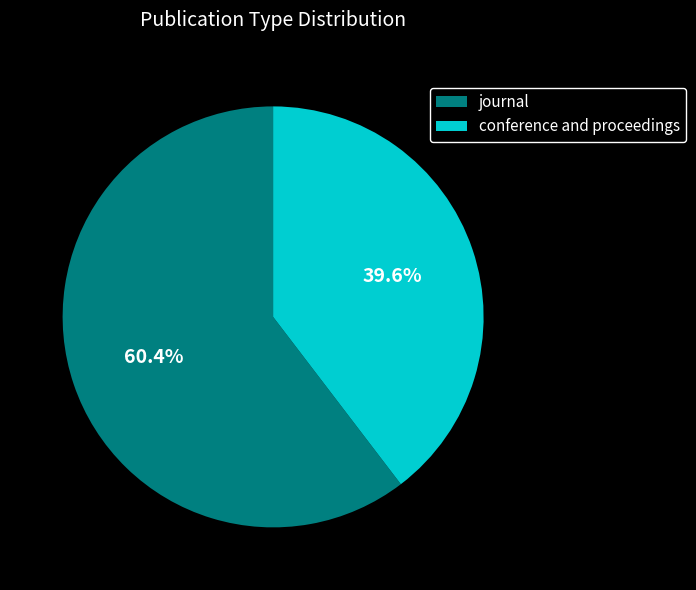

Rank the categories by value from highest to lowest.

journal, conference and proceedings